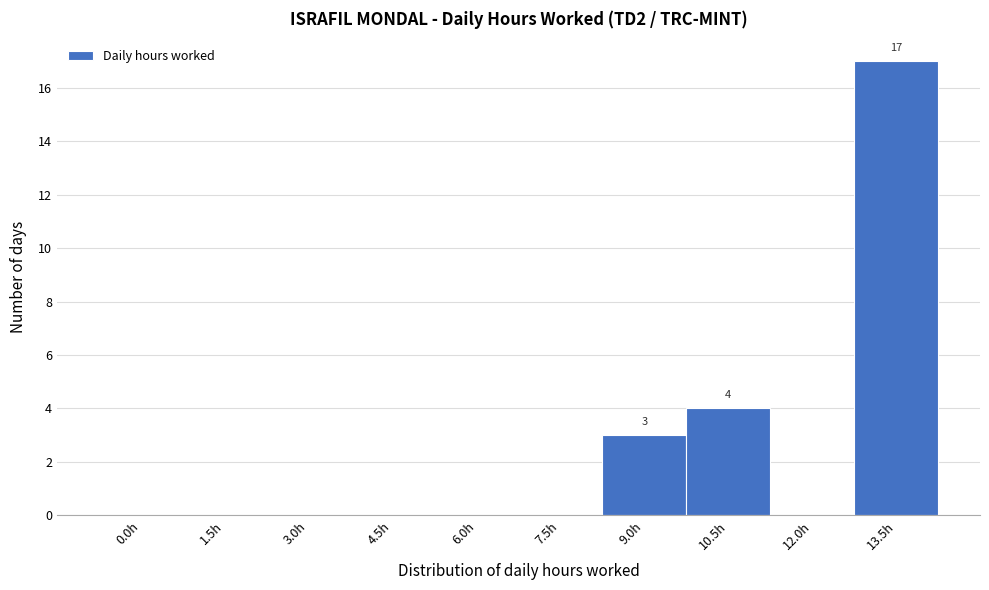

Reading left to right, transcribe all the data shown in this chart.

0.0h=0	1.5h=0	3.0h=0	4.5h=0	6.0h=0	7.5h=0	9.0h=3	10.5h=4	12.0h=0	13.5h=17